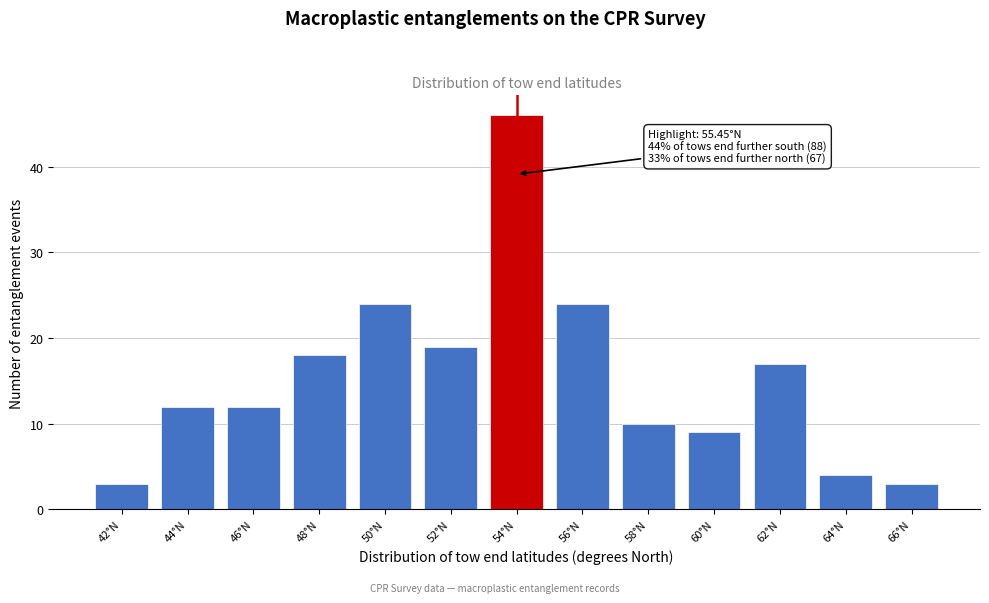

Reading left to right, what are all the values shown in this chart?

3	12	12	18	24	19	46	24	10	9	17	4	3